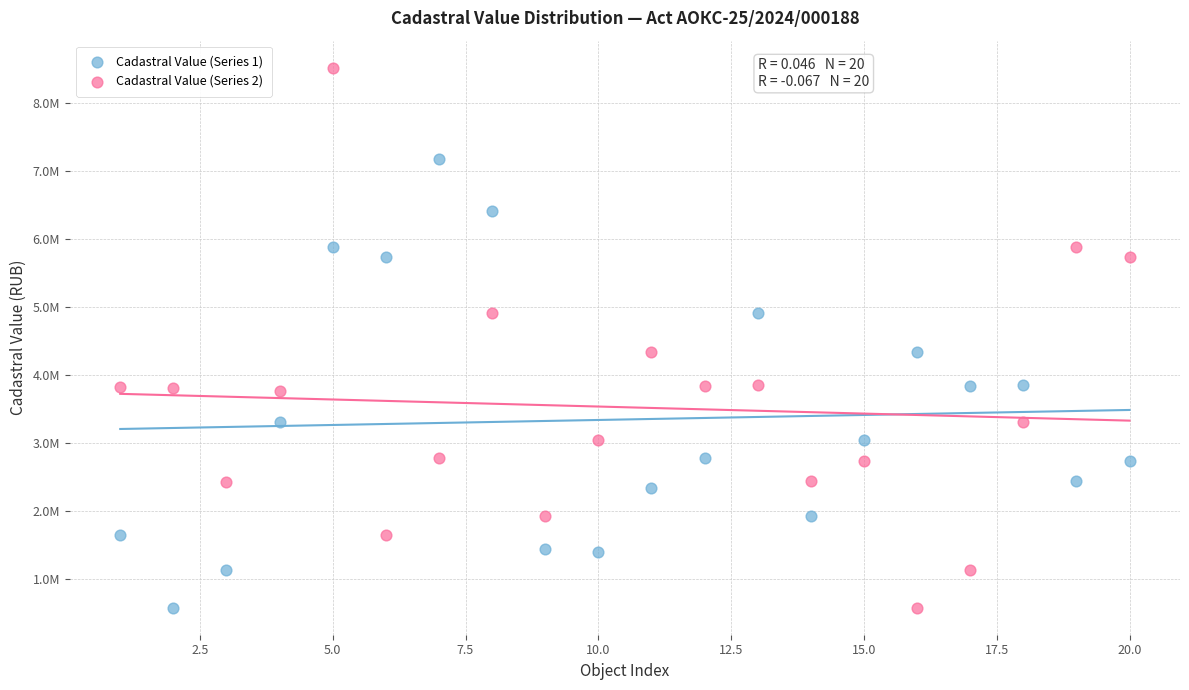

Which series has the largest Y range (max minus min)?

Cadastral Value (Series 2)